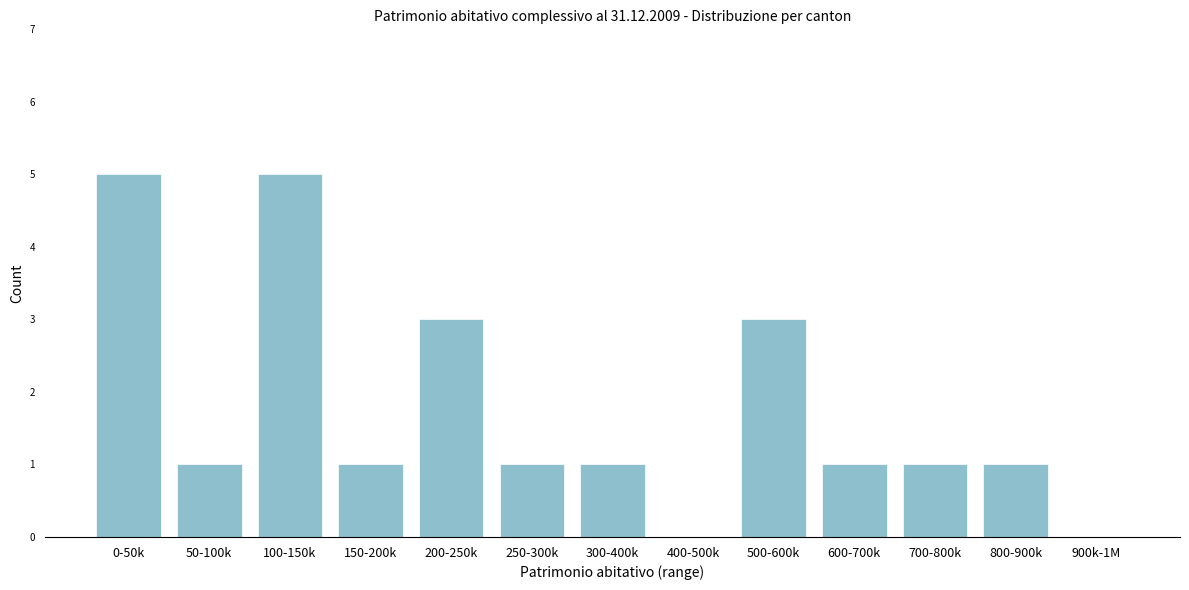

Reading left to right, what are all the values shown in this chart?

0-50k=5	50-100k=1	100-150k=5	150-200k=1	200-250k=3	250-300k=1	300-400k=1	400-500k=0	500-600k=3	600-700k=1	700-800k=1	800-900k=1	900k-1M=0